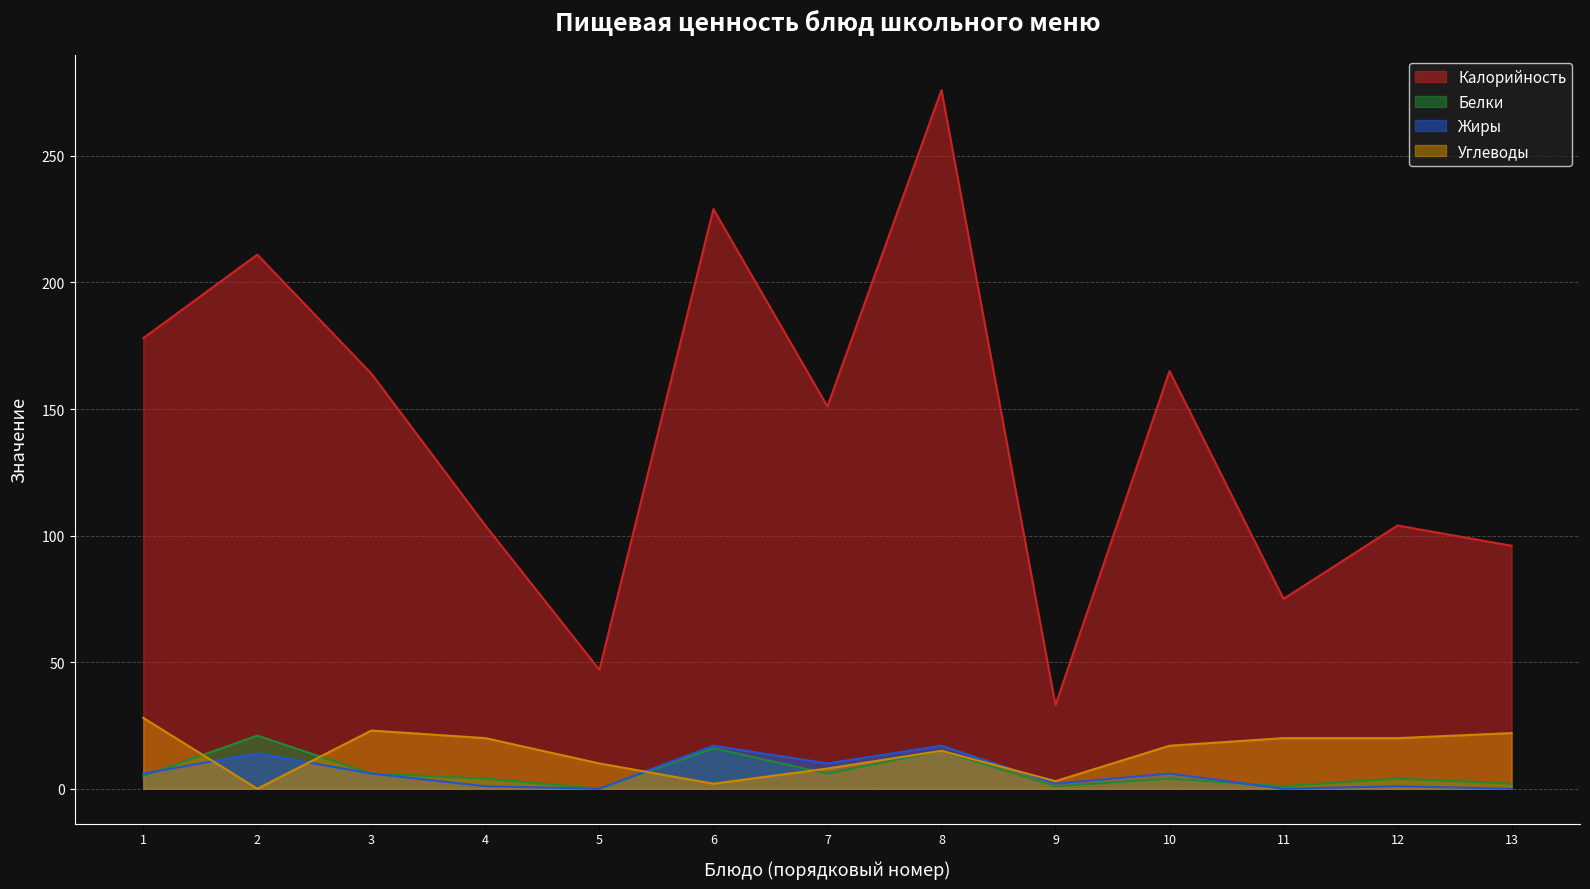

Between which two adjacent categories do Углеводы and Жиры first intersect?

1 and 2